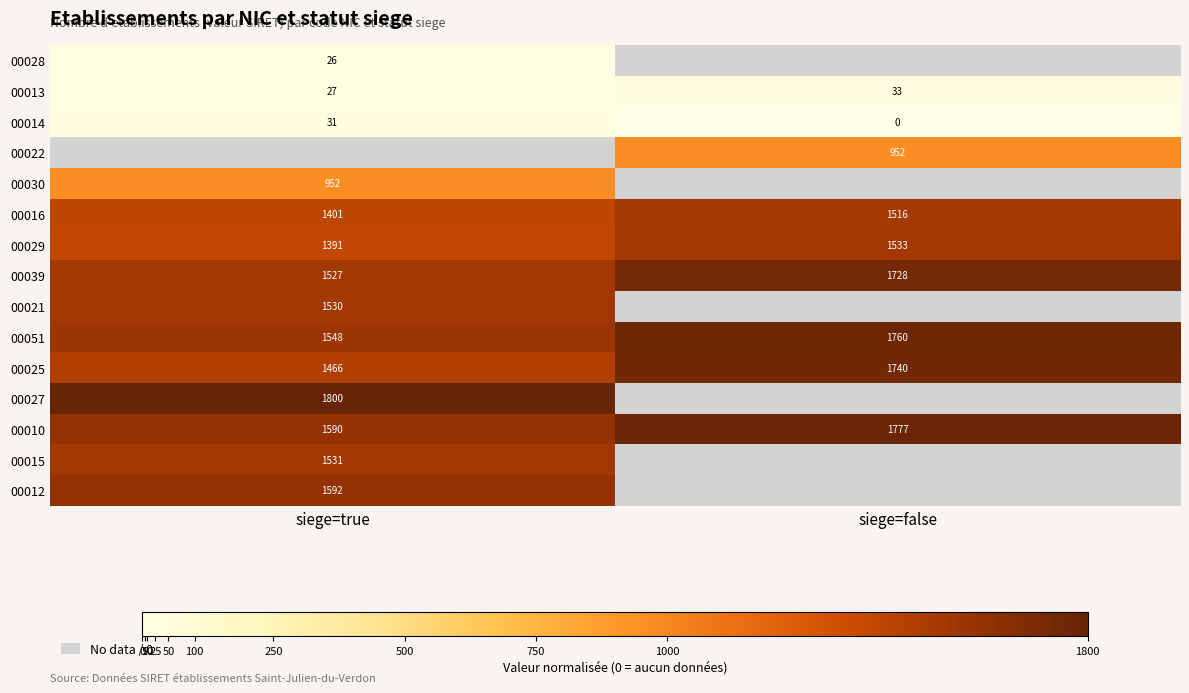

What is the difference between the 00029 values at siege=false and siege=true?

142